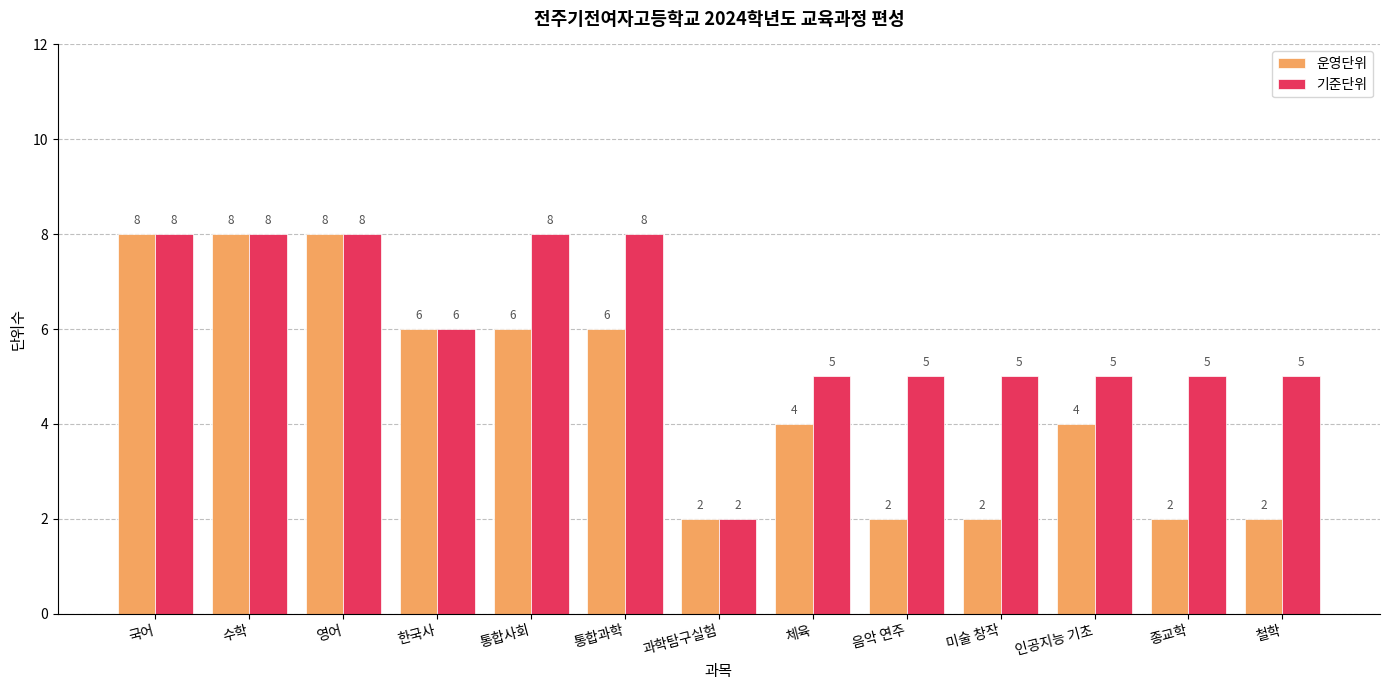

What position from the right is 종교학?

2